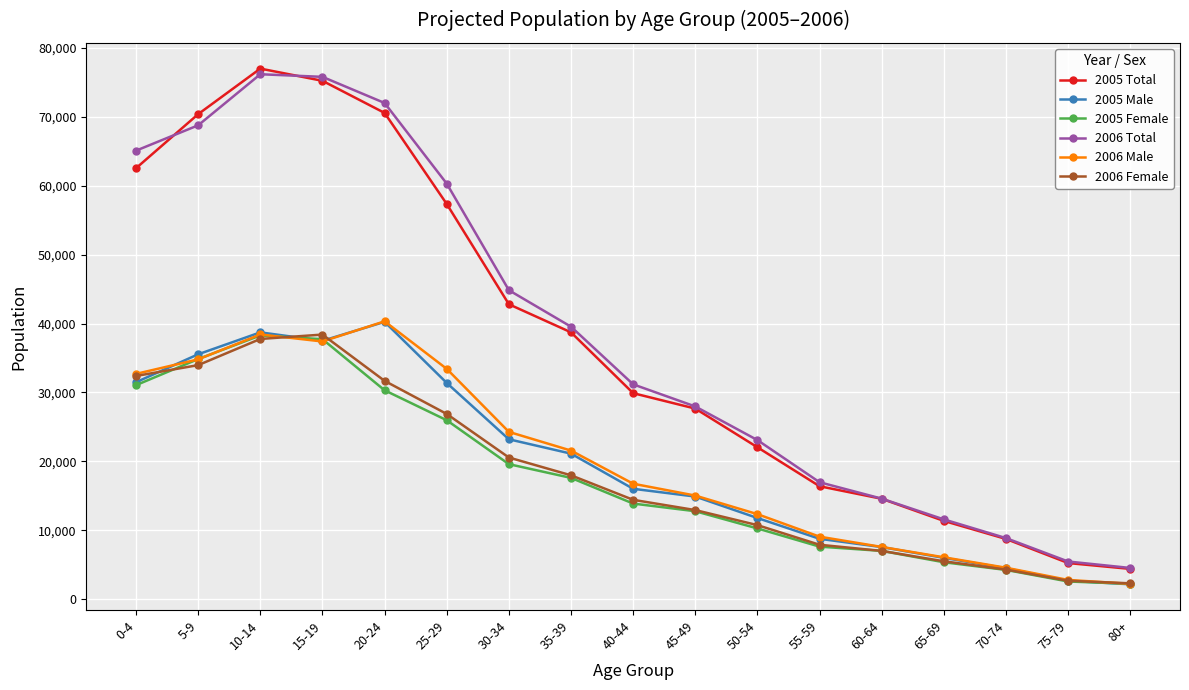

Which series changed the most between 0-4 and 5-9?

2005 Total